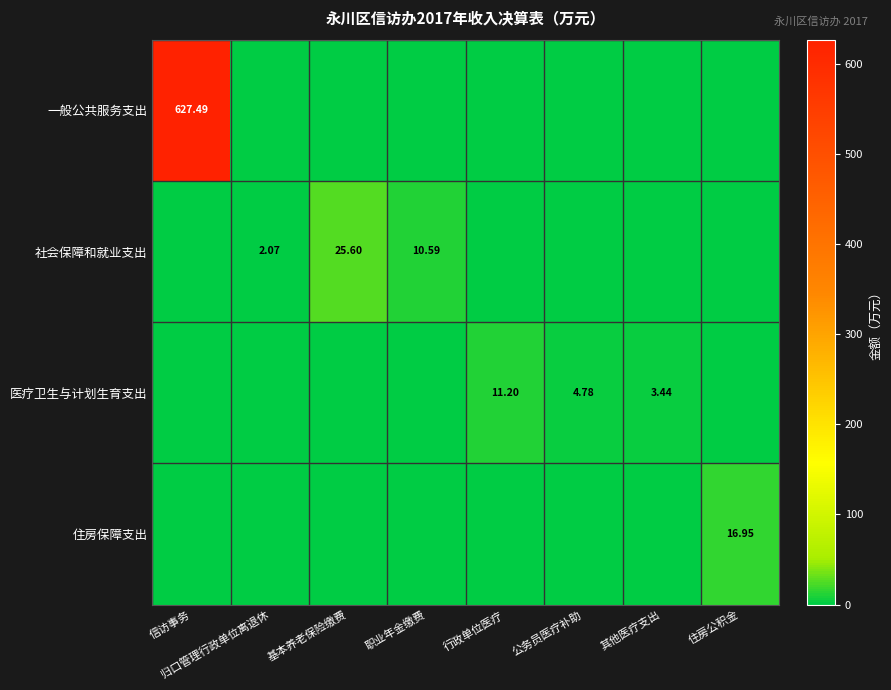

Between 归口管理行政单位离退休 and 信访事务, which is larger?

信访事务